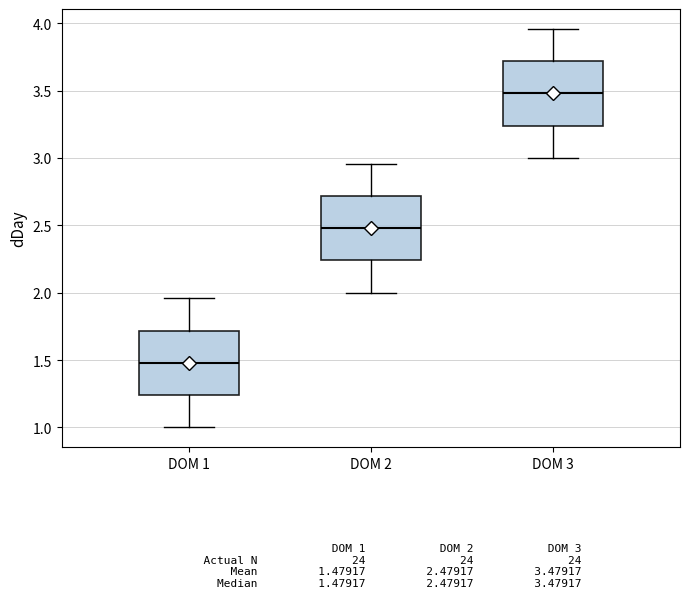

Reading left to right, transcribe this box plot: for each box, give where its median line is, the range the box spans, and where its two whiskers end, as read against the y-axis. The values are not printed on the chart, so give them approximately, as read against the axis.

DOM 1: median 1.50, box 1.25 to 1.70, whiskers 1.00 to 1.95
DOM 2: median 2.50, box 2.25 to 2.70, whiskers 2.00 to 2.95
DOM 3: median 3.50, box 3.25 to 3.70, whiskers 3.00 to 3.95